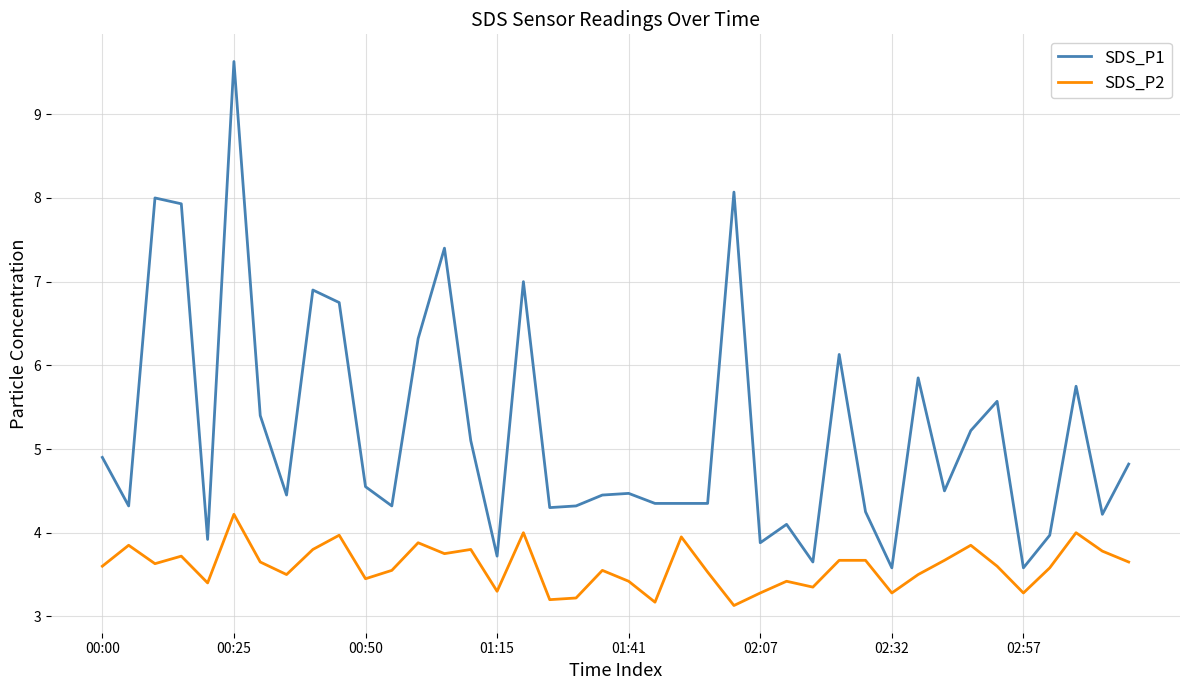

Which series has the largest total across all categories?

SDS_P1